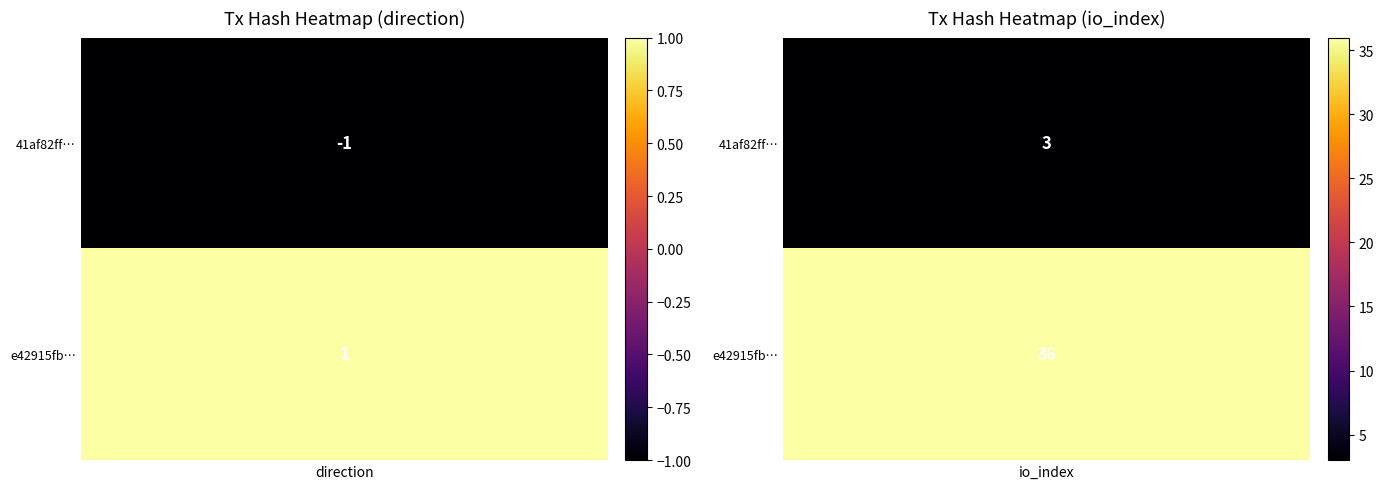

Count the 41af82ffedd836c83e3f455889d3c4e9c300169 values in the range -1 to 3.

2